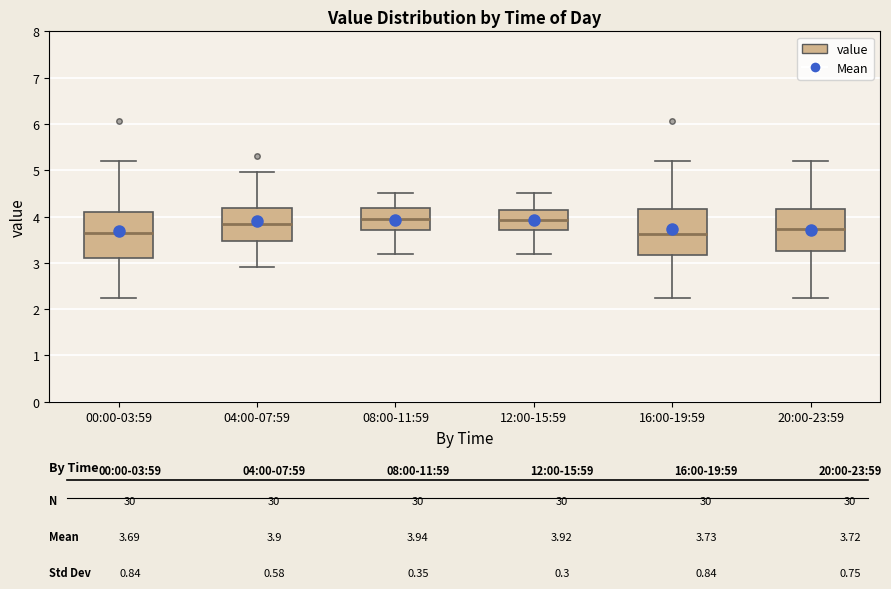

Where does the lower whisker of the box for 04:00-07:59 end on the y-axis? The values are not printed on the chart, so give them approximately, as read against the axis.

2.9